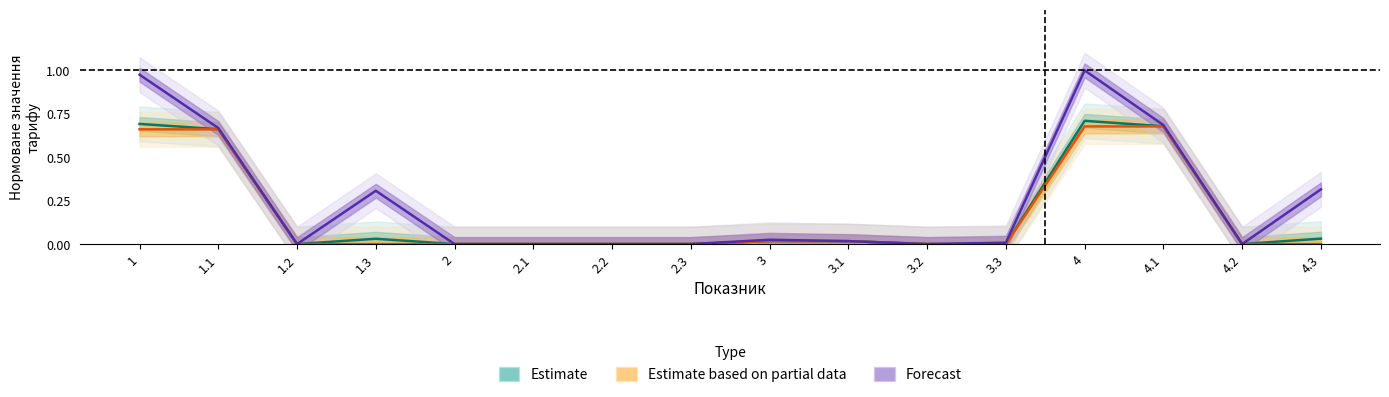

How many positive values does the Forecast series have?

9